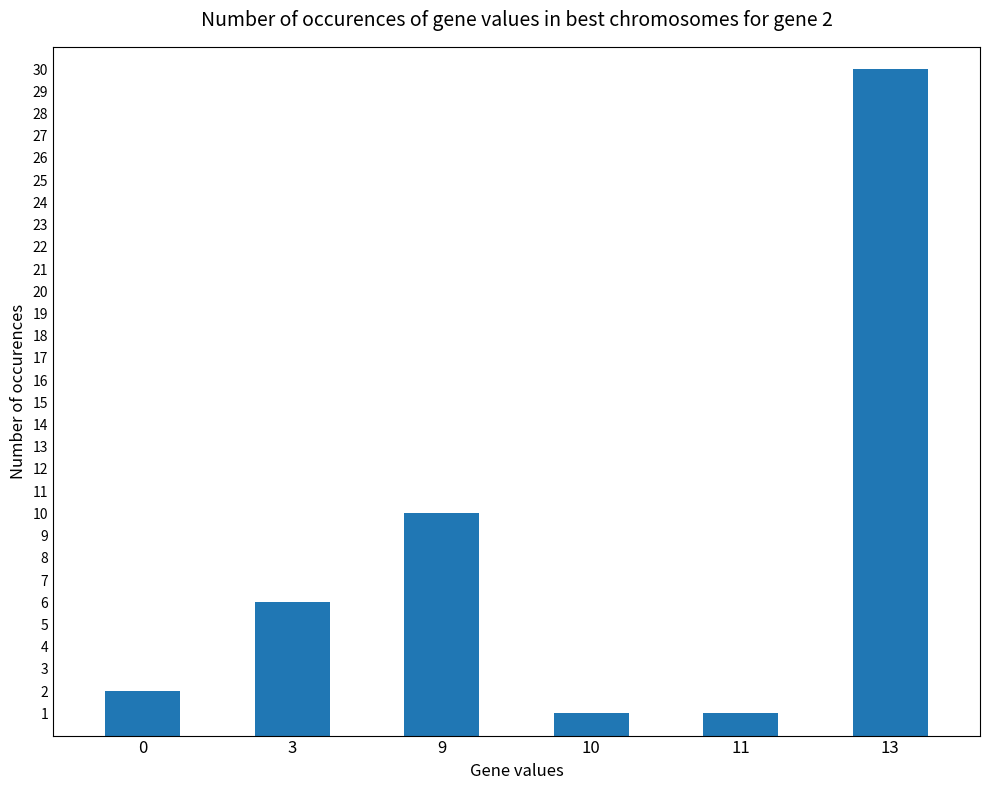

How many values are below 6?

3